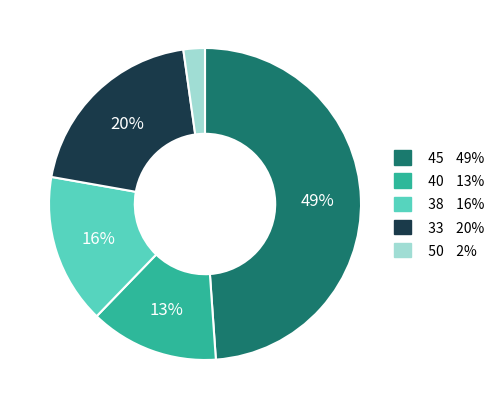

Do 38 and 45 together represent more than half of the pie?

Yes